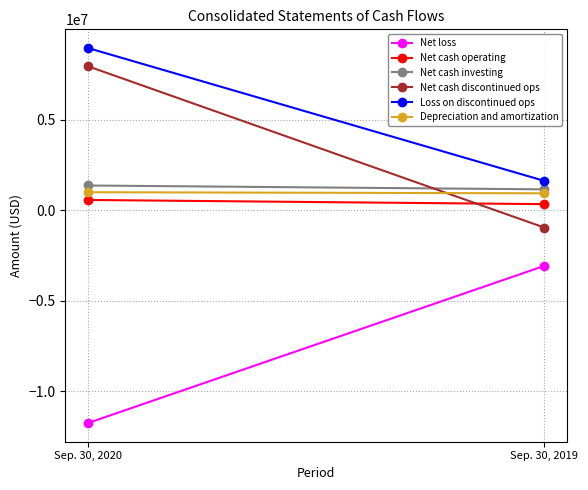

What is the difference between the highest and lowest values at Sep. 30, 2019?

4695888